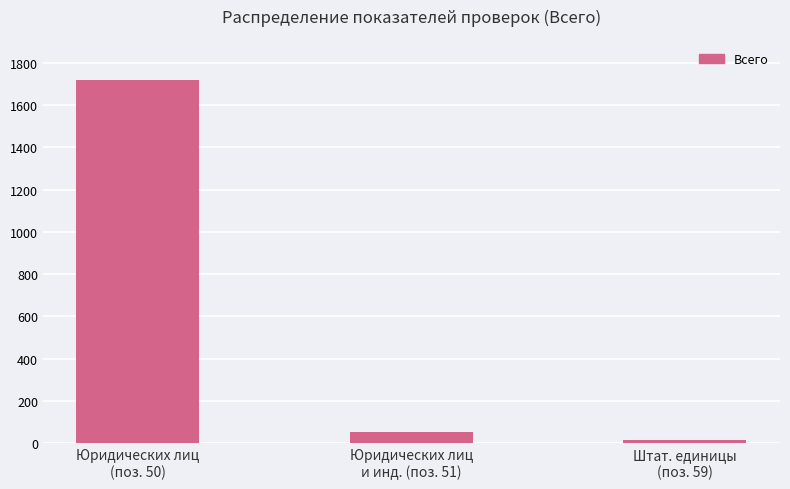

What is the label of the 1st bar from the right?

Штат. единицы
(поз. 59)